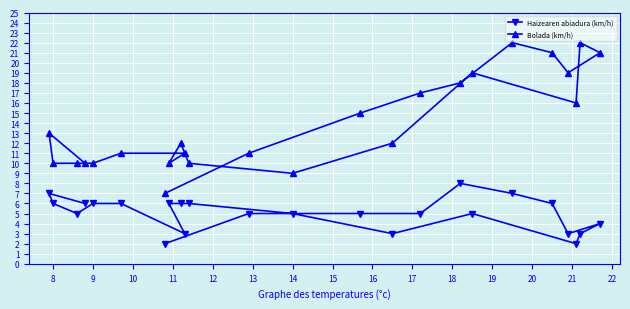

At how many categories does at least one series exceed 16?

8